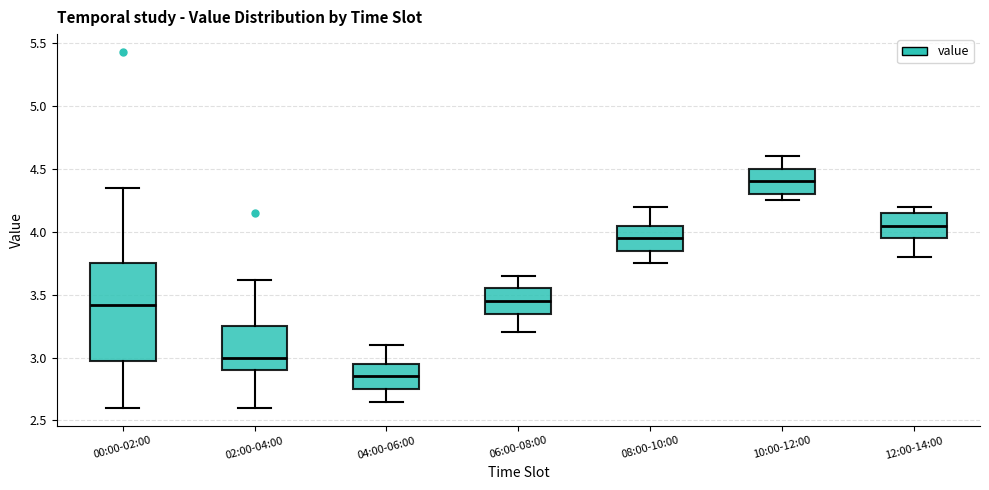

Which box's median line is the highest?

10:00-12:00